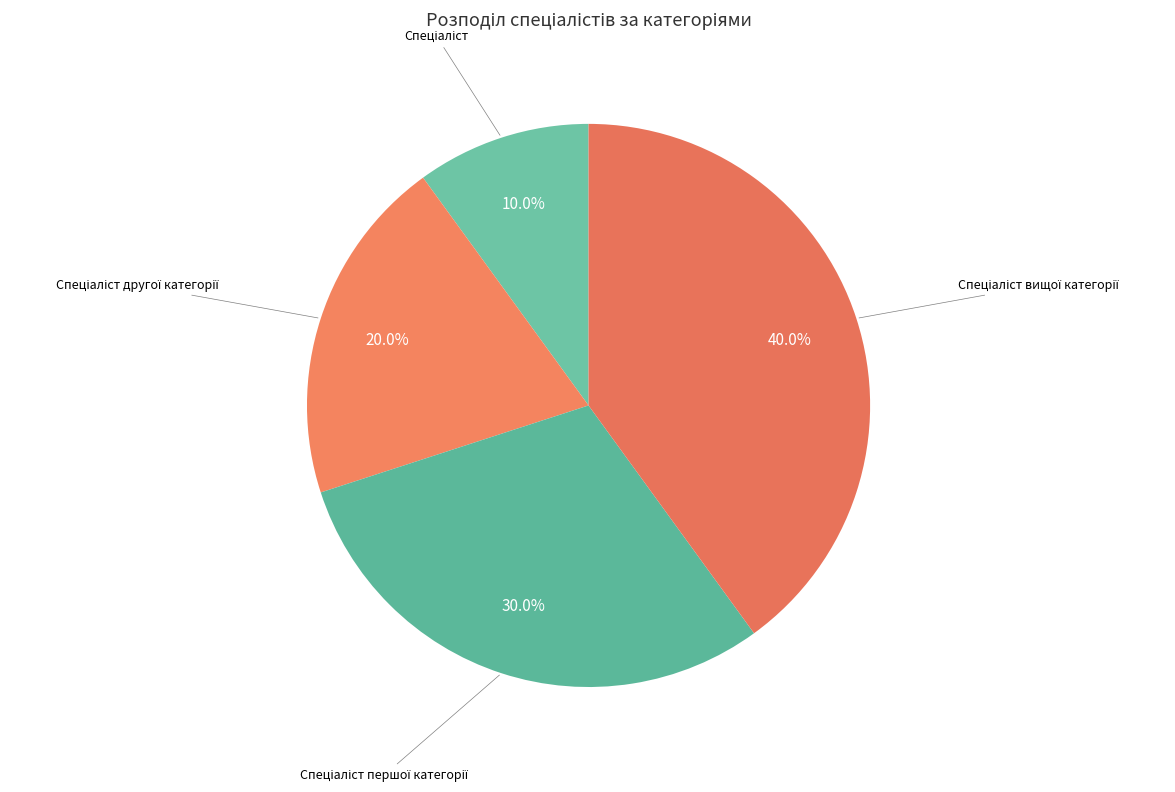

Is there any slice that represents more than half of the pie?

No